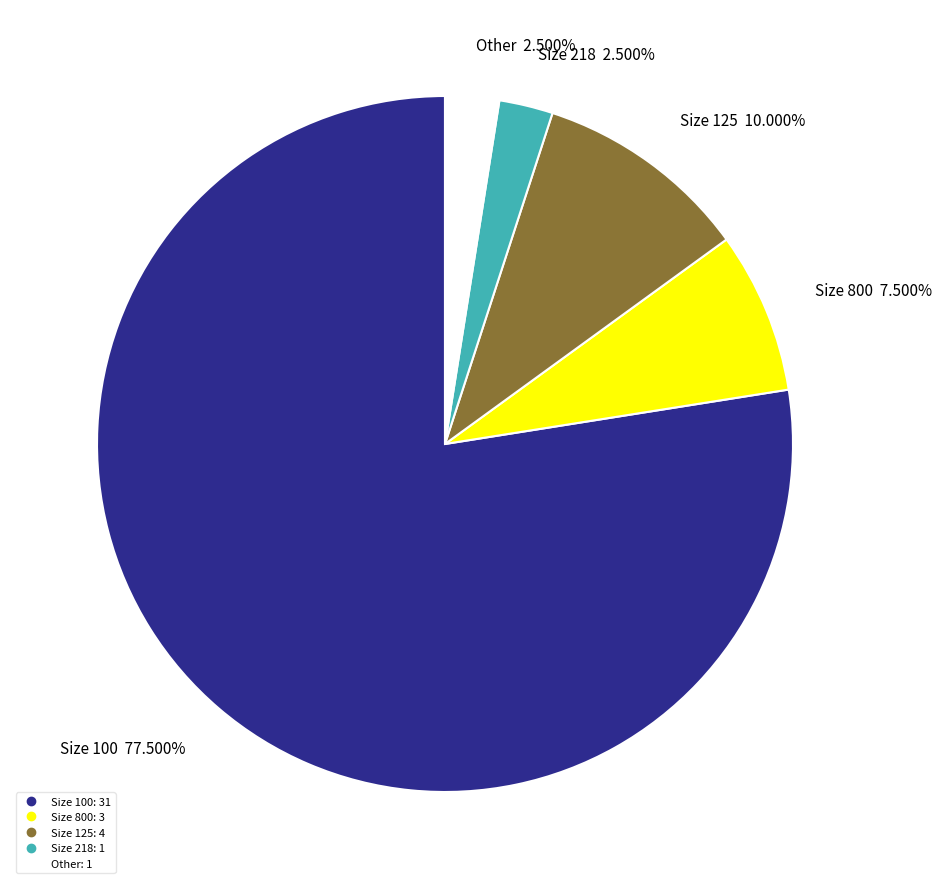

Is there a majority slice in this chart?

Yes